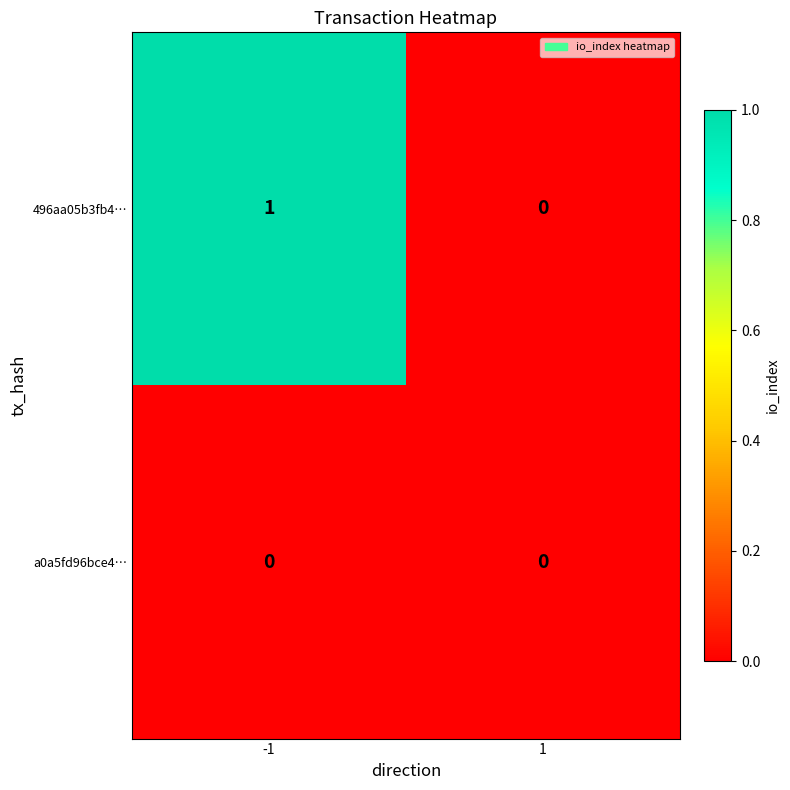

Between -1 and 1, which series saw the biggest shift?

496aa05b3fb4…